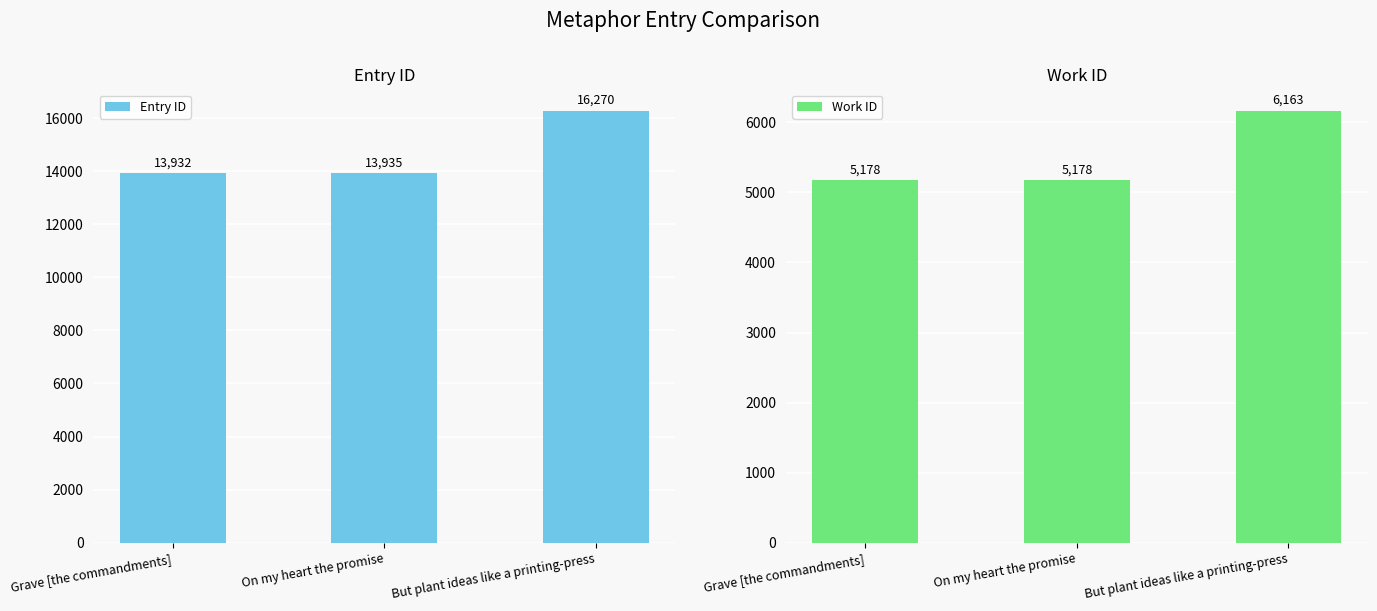

How many groups of bars are there?

3